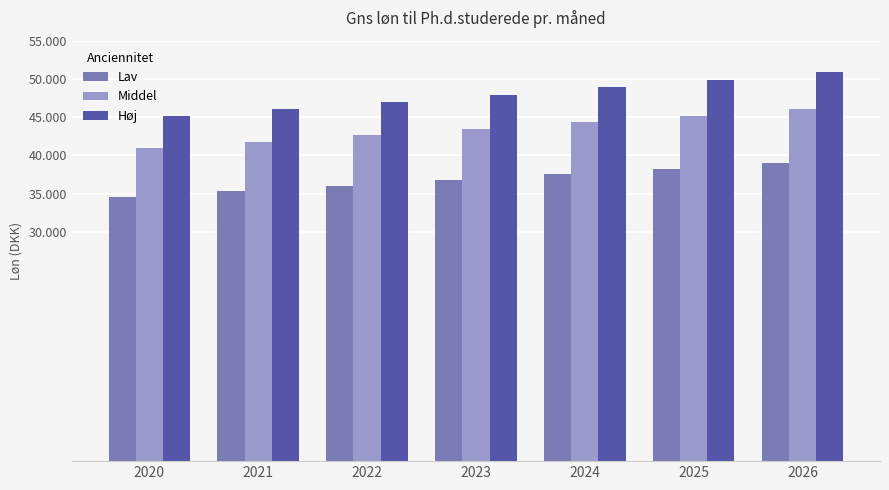

Count the Middel values in the range 41800 to 45200.

5